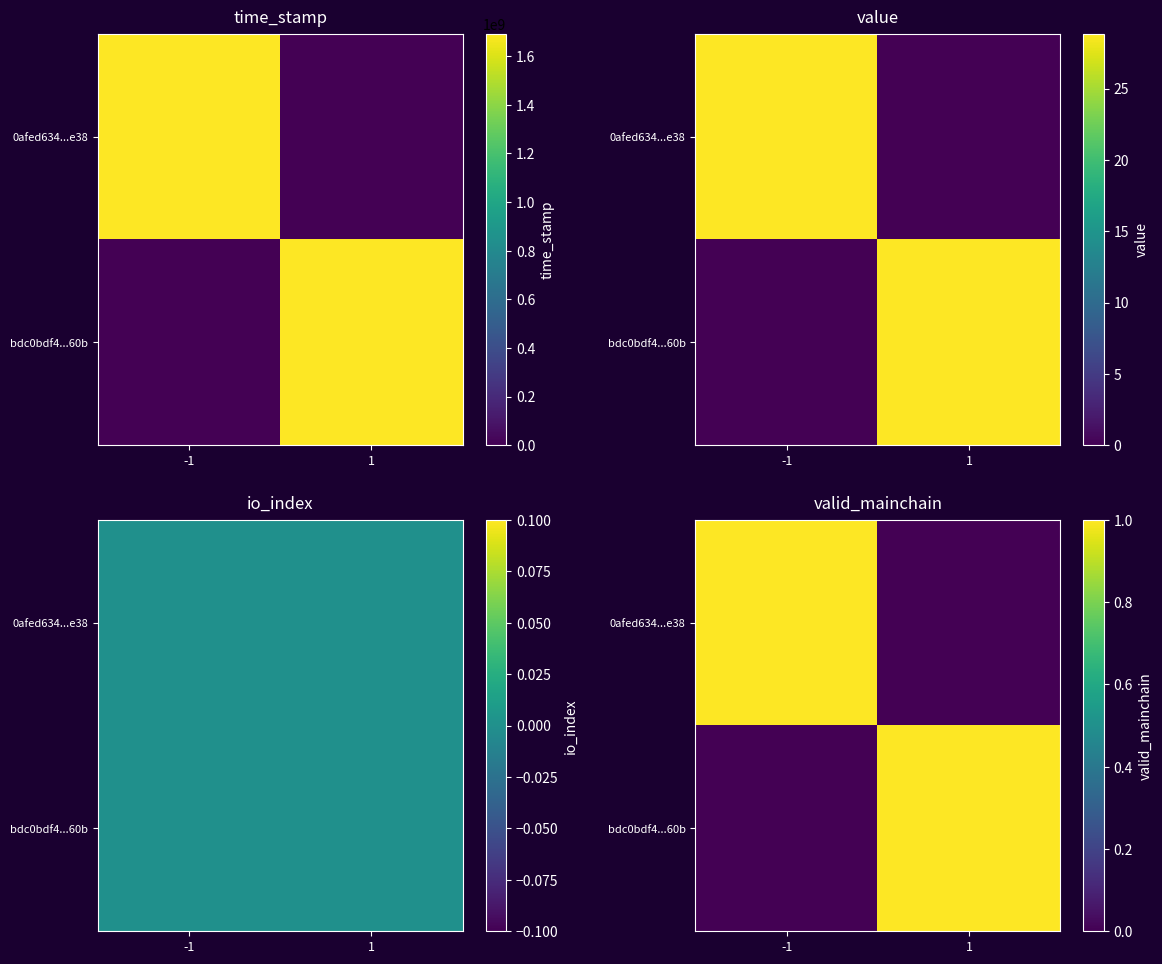

Count the 0afed634...e38 values in the range 0 to 1.

2